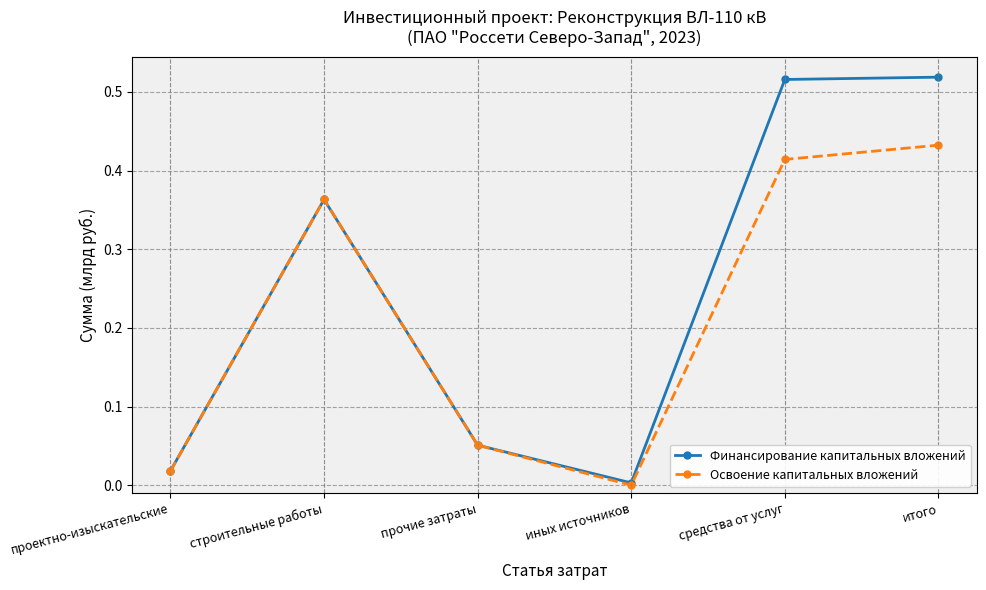

Does the chart have visible grid lines?

Yes